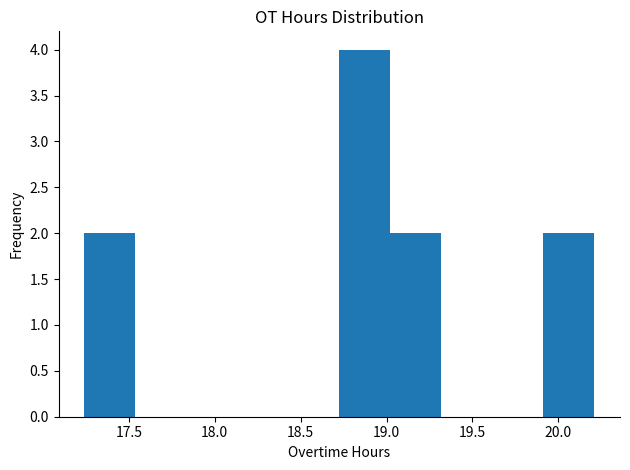

Which range on the x-axis has the tallest bar?

18.75 to 19.00